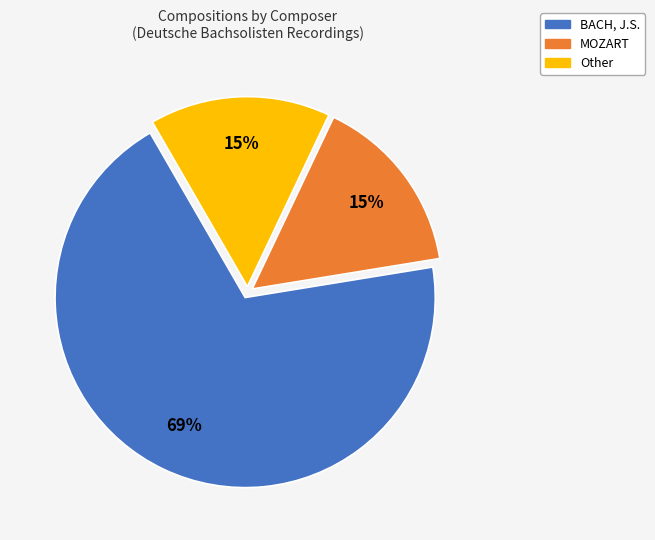

What percentage is the MOZART slice, to the nearest percent?

15%